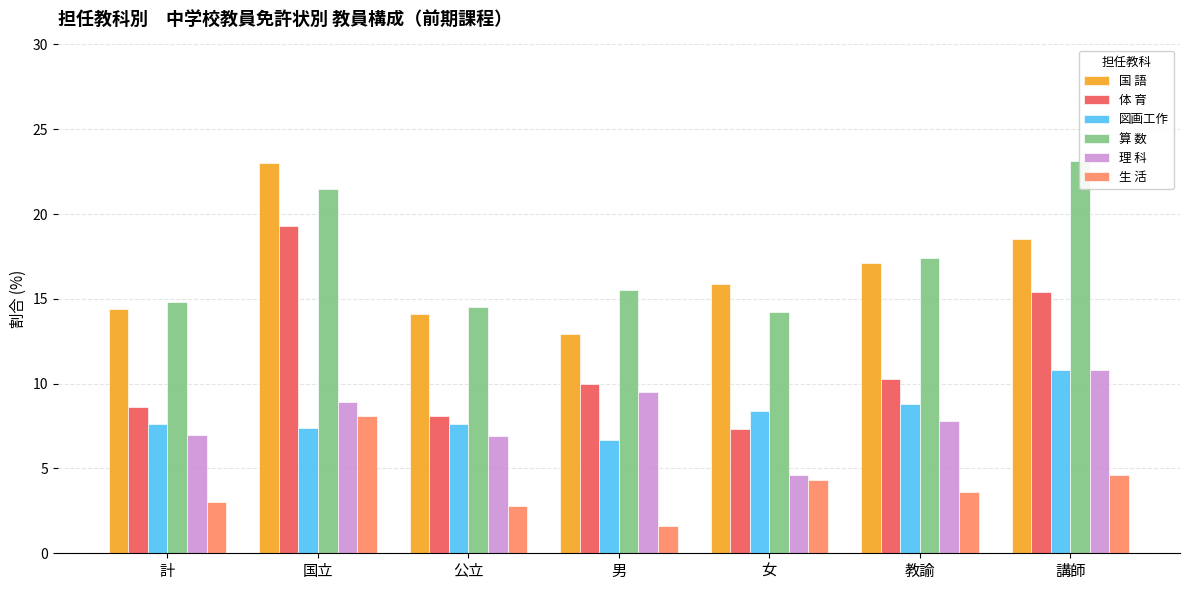

Rank the series by their maximum value, from highest to lowest.

算 数, 国 語, 体 育, 図画工作, 理 科, 生 活